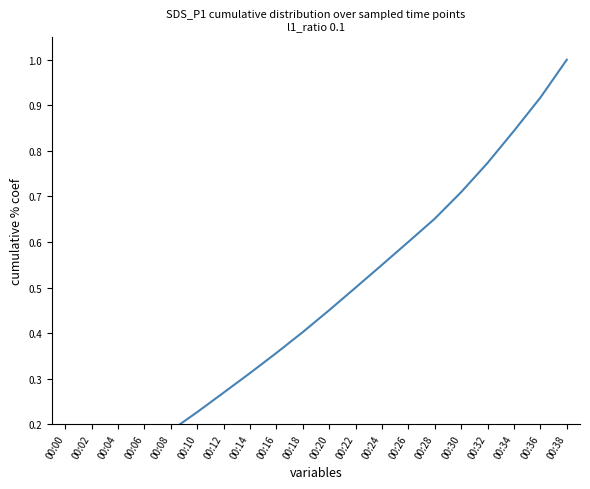

What is the change in value from 00:16 to 00:38?

+0.6